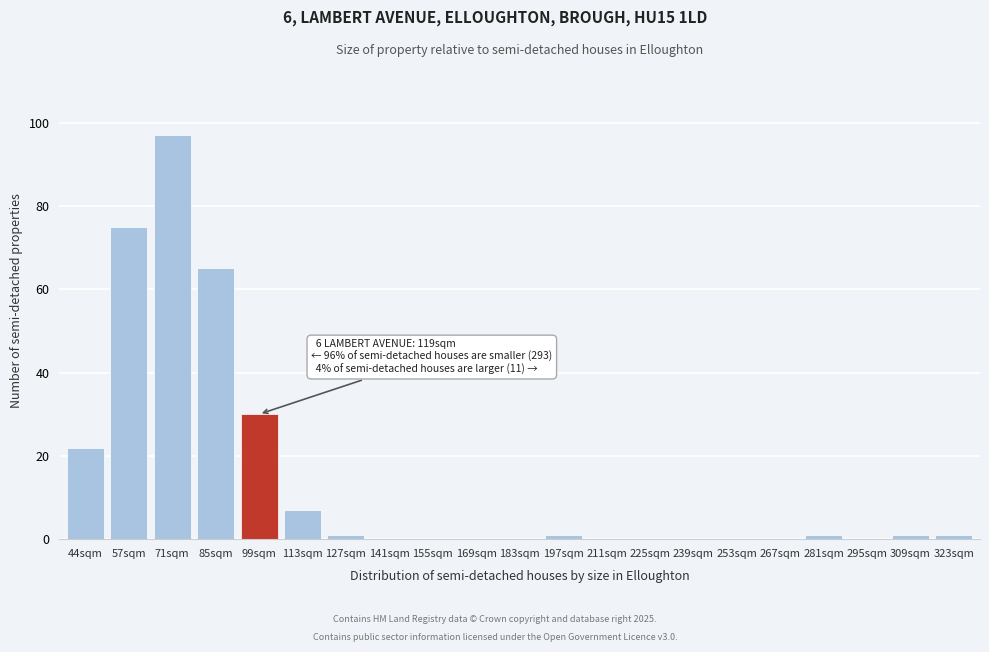

Reading right to left, extract all data points from this chart.

323sqm=1	309sqm=1	295sqm=0	281sqm=1	267sqm=0	253sqm=0	239sqm=0	225sqm=0	211sqm=0	197sqm=1	183sqm=0	169sqm=0	155sqm=0	141sqm=0	127sqm=1	113sqm=7	99sqm=30	85sqm=65	71sqm=97	57sqm=75	44sqm=22